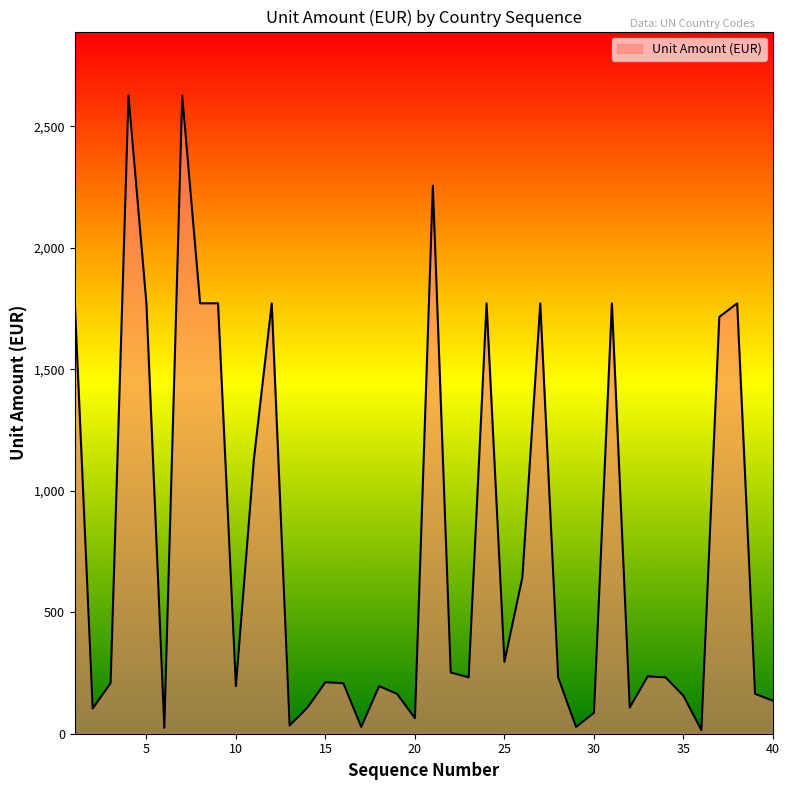

What is the greatest value displayed?

2628